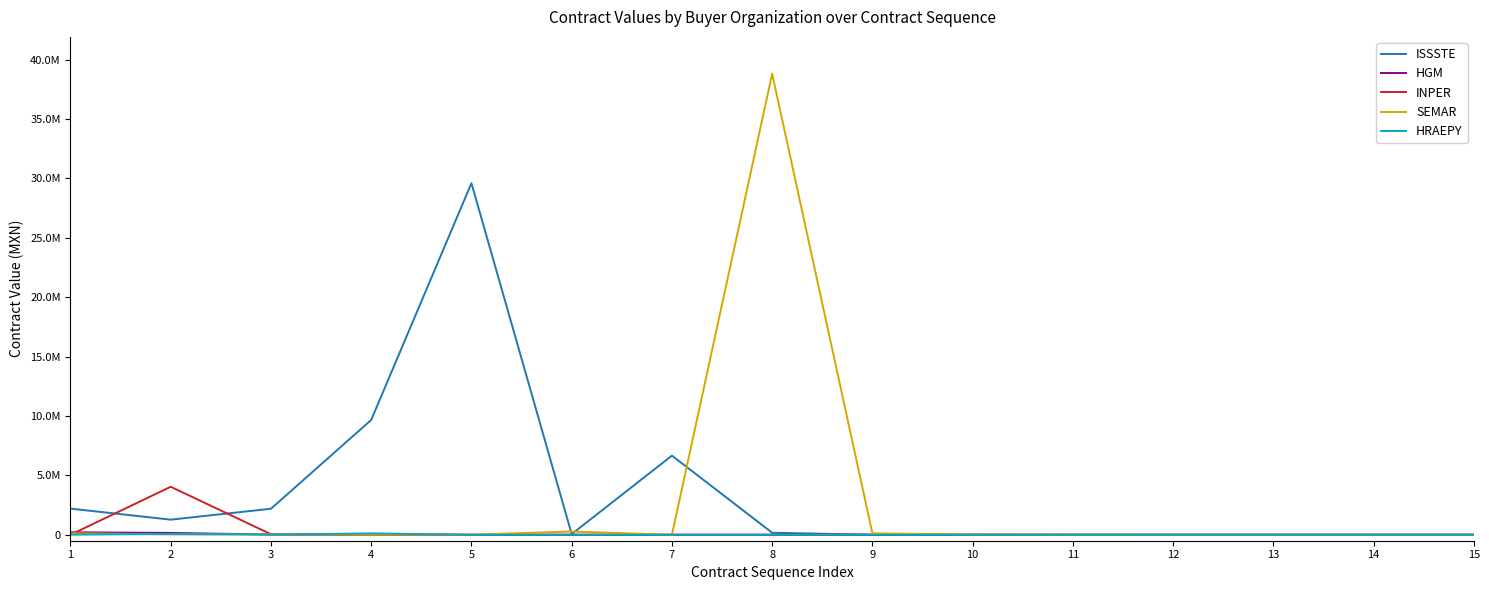

Where is HRAEPY nearest to the value 59272?

2